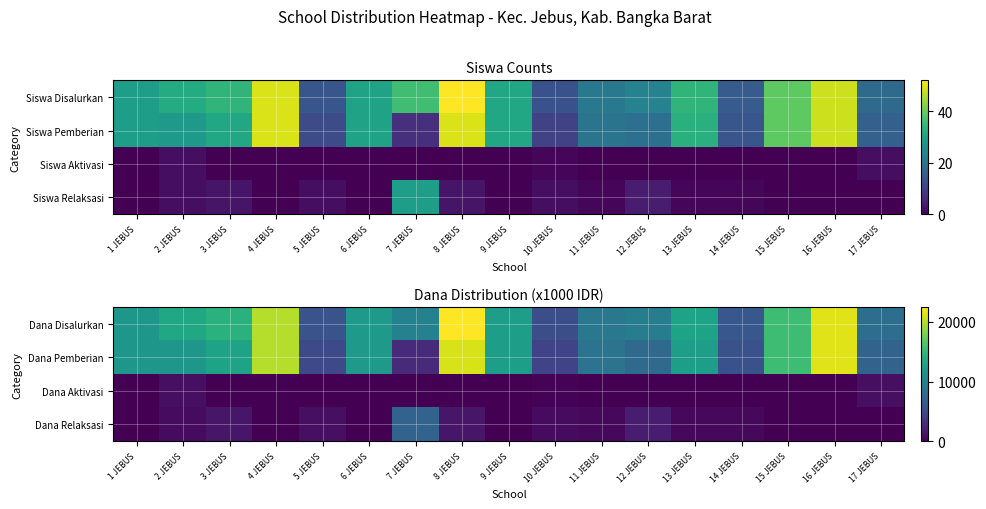

Is the value of Dana Relaksasi at 17 JEBUS greater than the value of Dana Pemberian at 9 JEBUS?

No